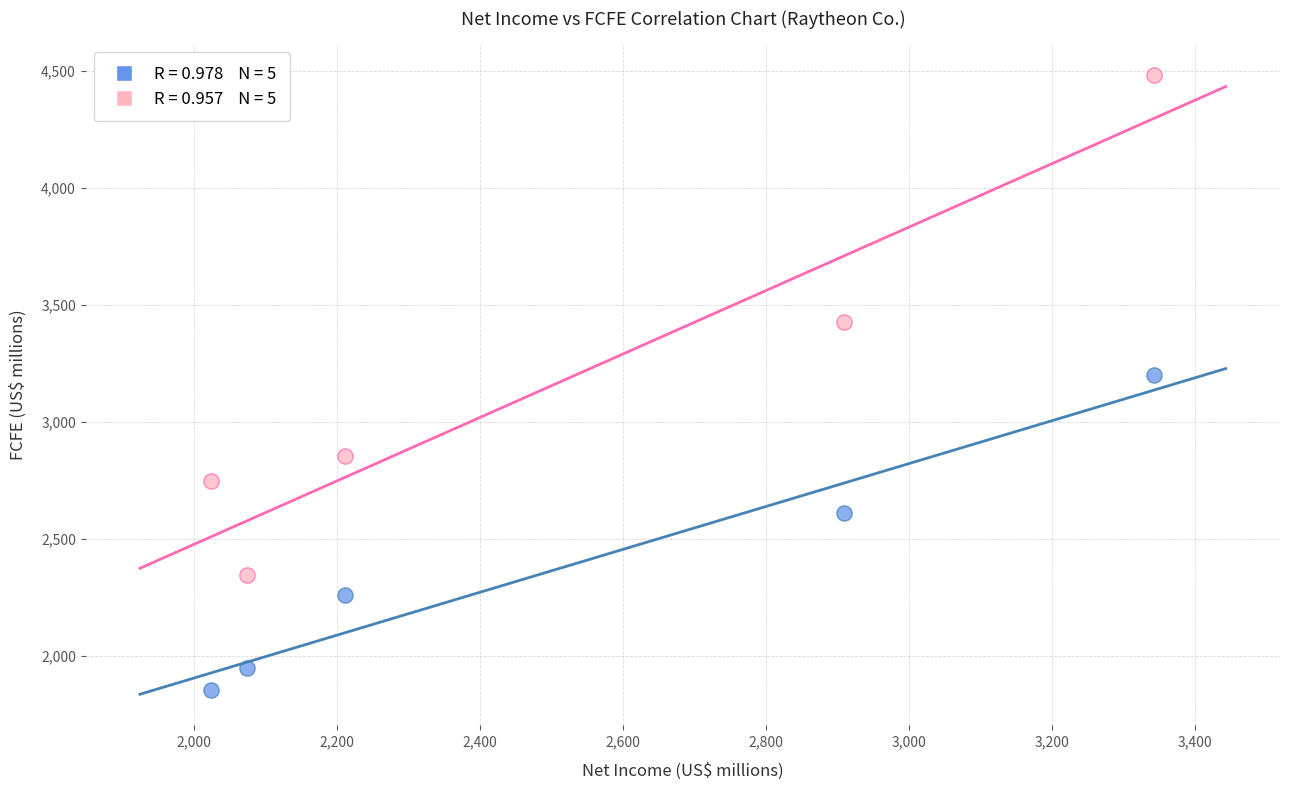

Across all series, what Y value is closest to 3167?

3200